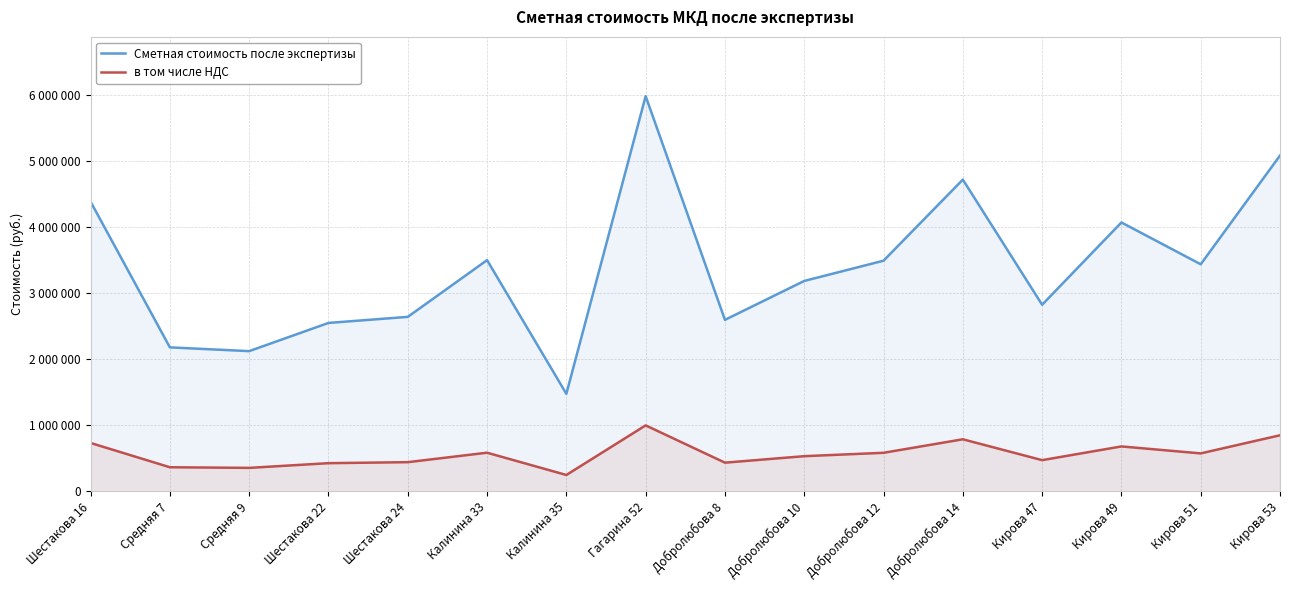

What position from the right is Калинина 33?

11